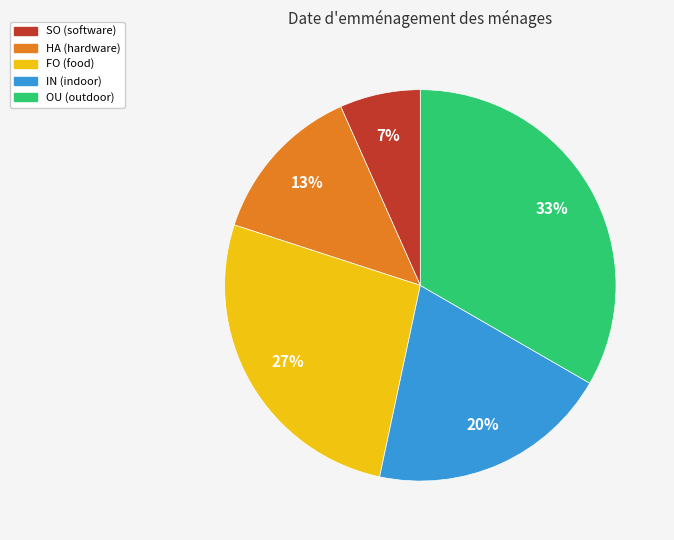

Rank the categories by value from highest to lowest.

OU, FO, IN, HA, SO